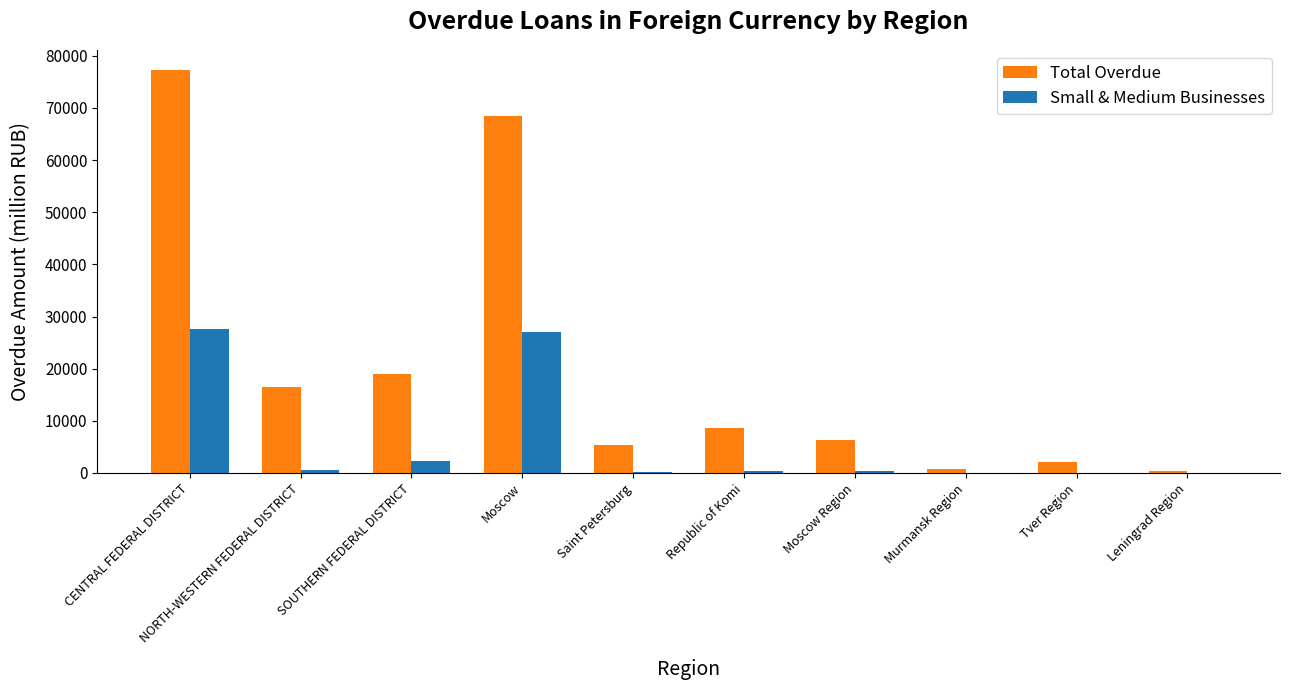

Which series has the largest total across all categories?

Total Overdue